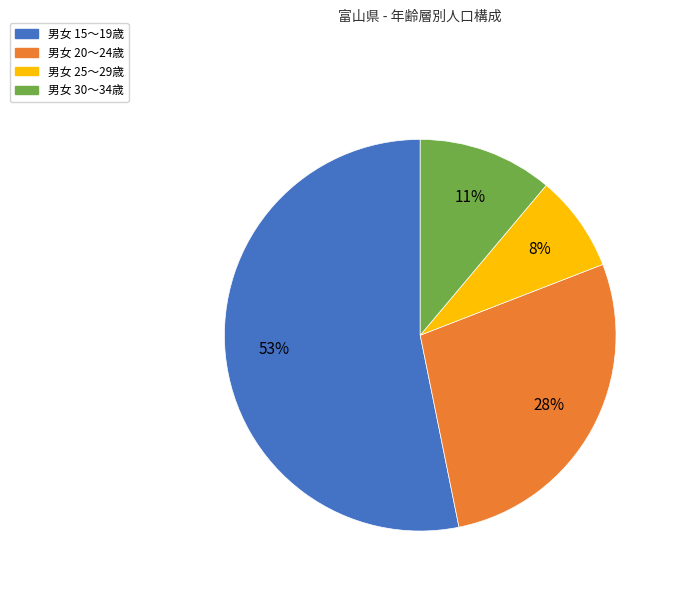

Count the number of slices in the pie.

4